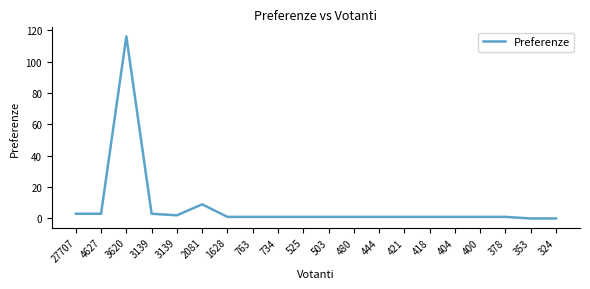

At which category does the data reach its first local valley?

3139